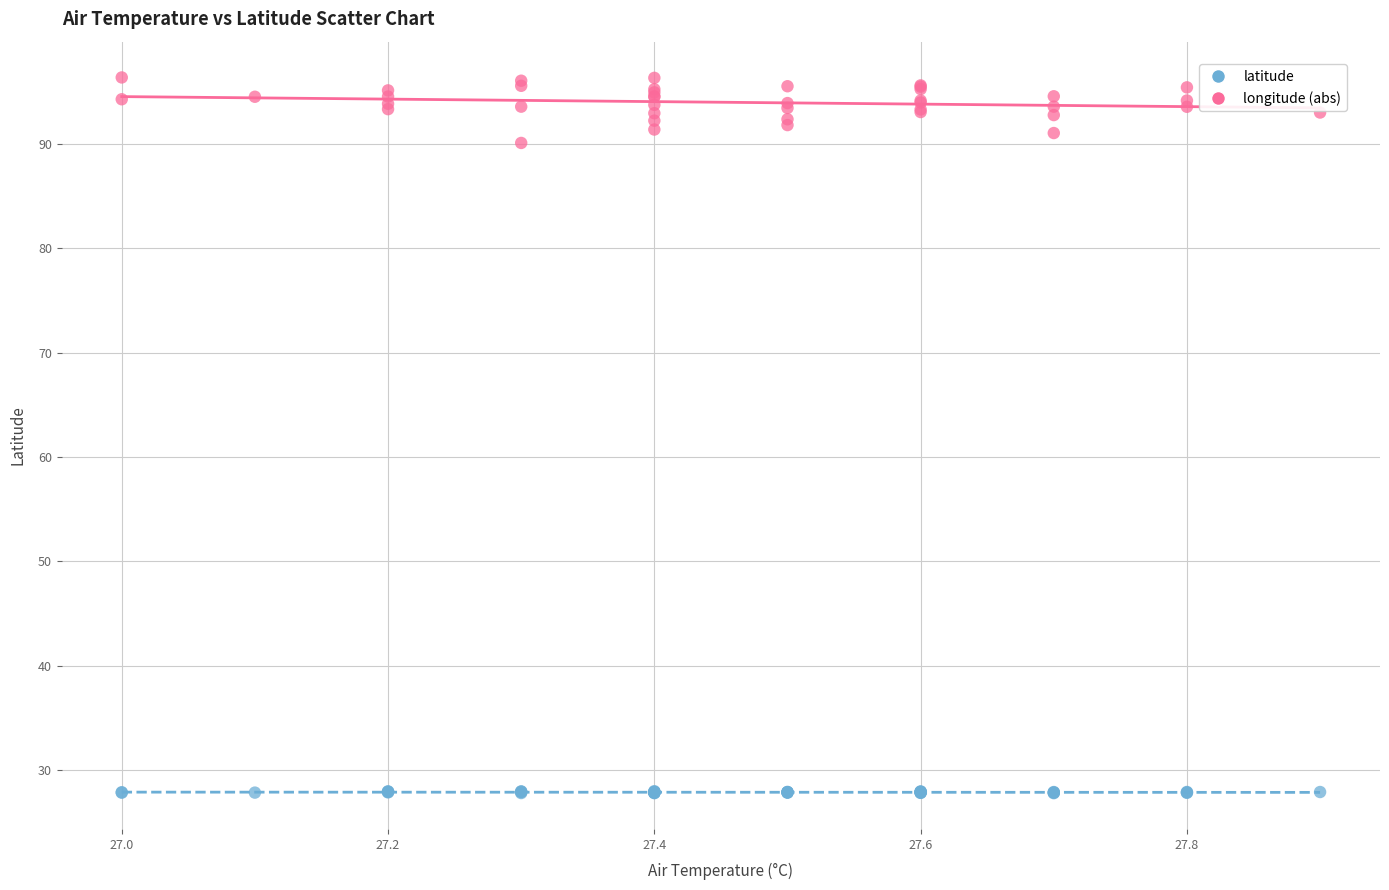

Which series reaches the maximum Y coordinate?

longitude (abs)